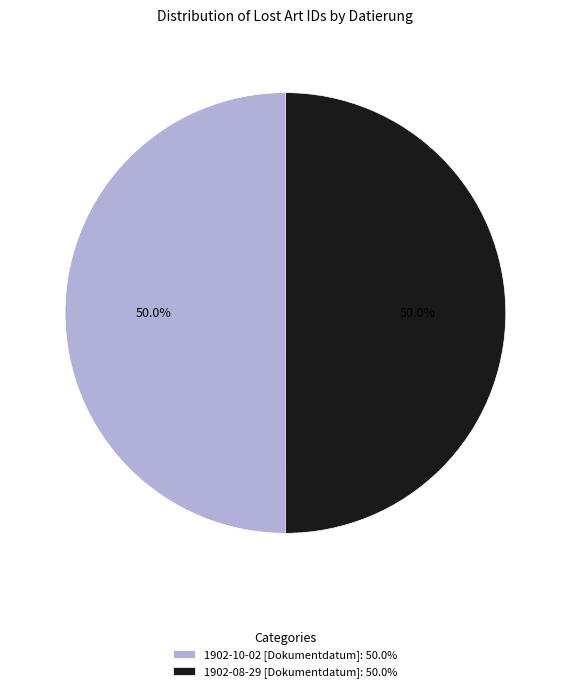

The 1902-08-29 [Dokumentdatum] slice represents 38% of the pie. True or false?

False